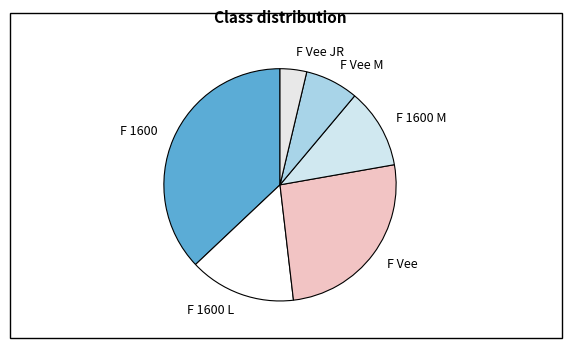

The F 1600 slice represents 45% of the pie. True or false?

False